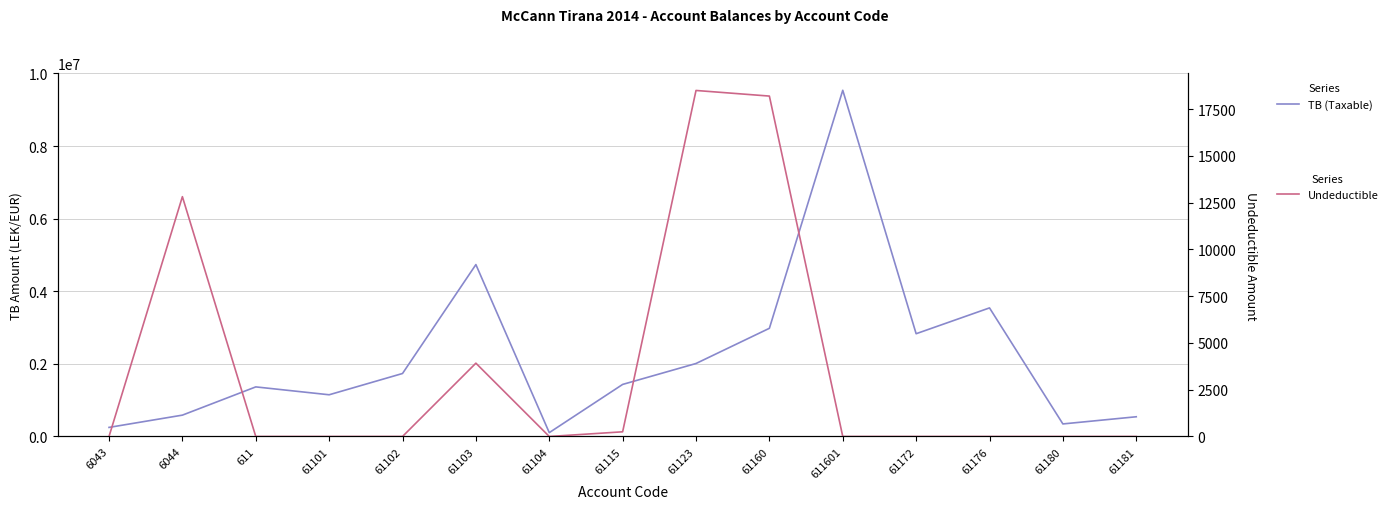

What are all the series names shown in the legend?

TB (Taxable), Undeductible